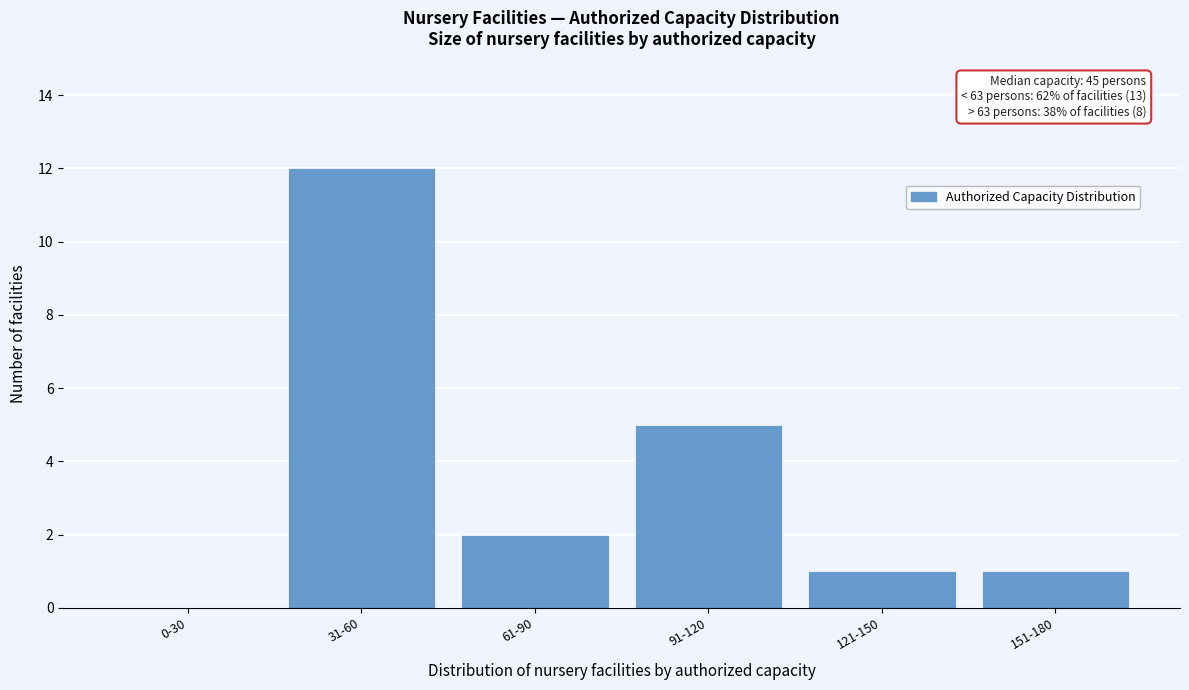

Reading left to right, list all the values displayed in this chart.

0-30=0	31-60=12	61-90=2	91-120=5	121-150=1	151-180=1